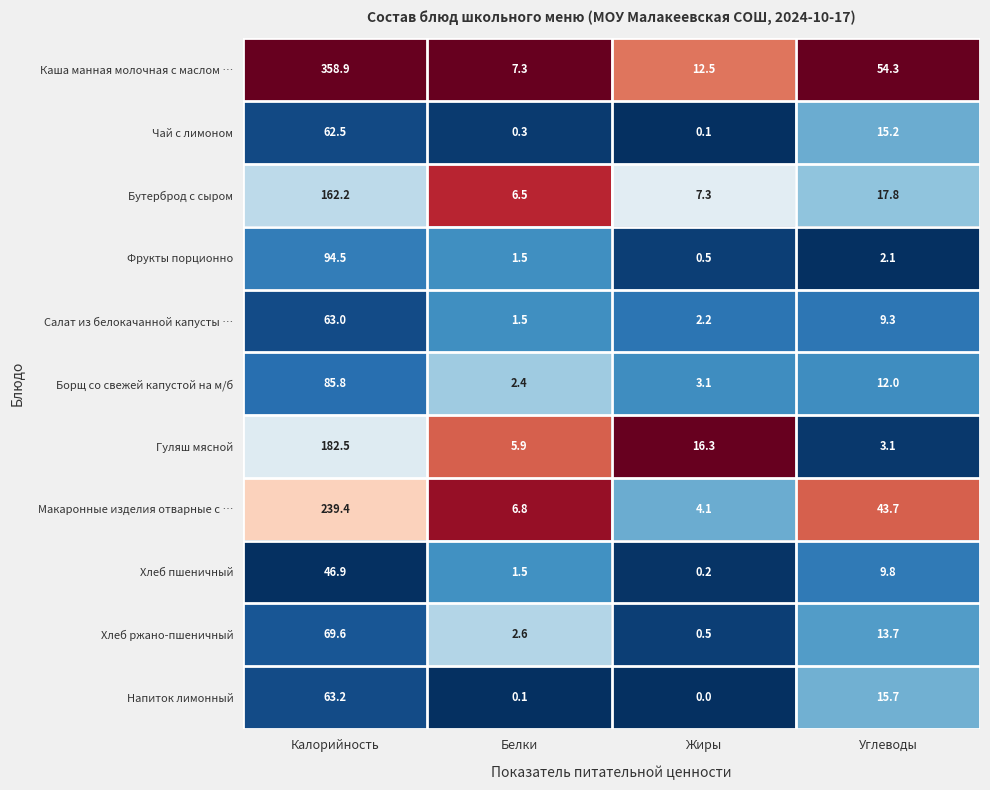

Read the Каша манная молочная с маслом … value at Белки.

7.3